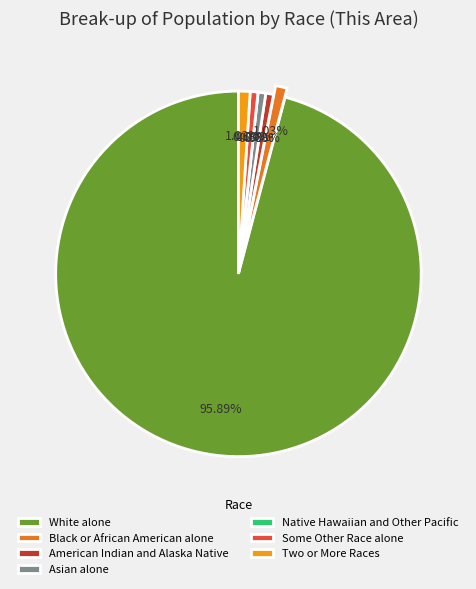

Which category has the biggest portion of the pie?

White alone